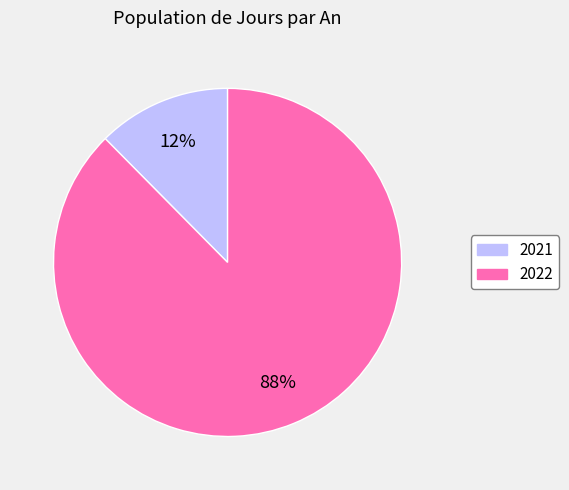

The 2021 slice represents 12% of the pie. True or false?

True